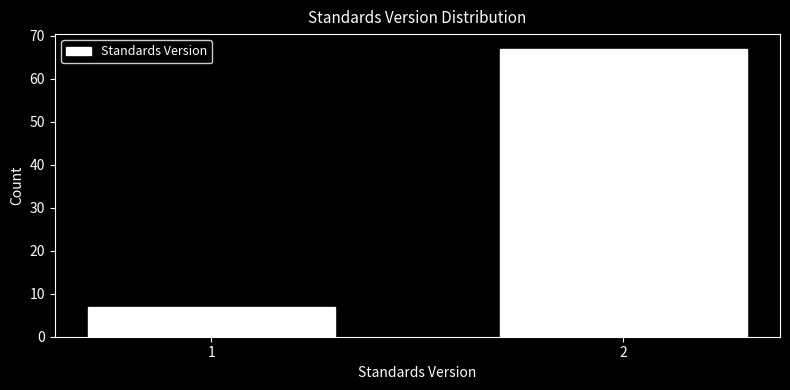

Reading left to right, transcribe all the data shown in this chart.

7	67